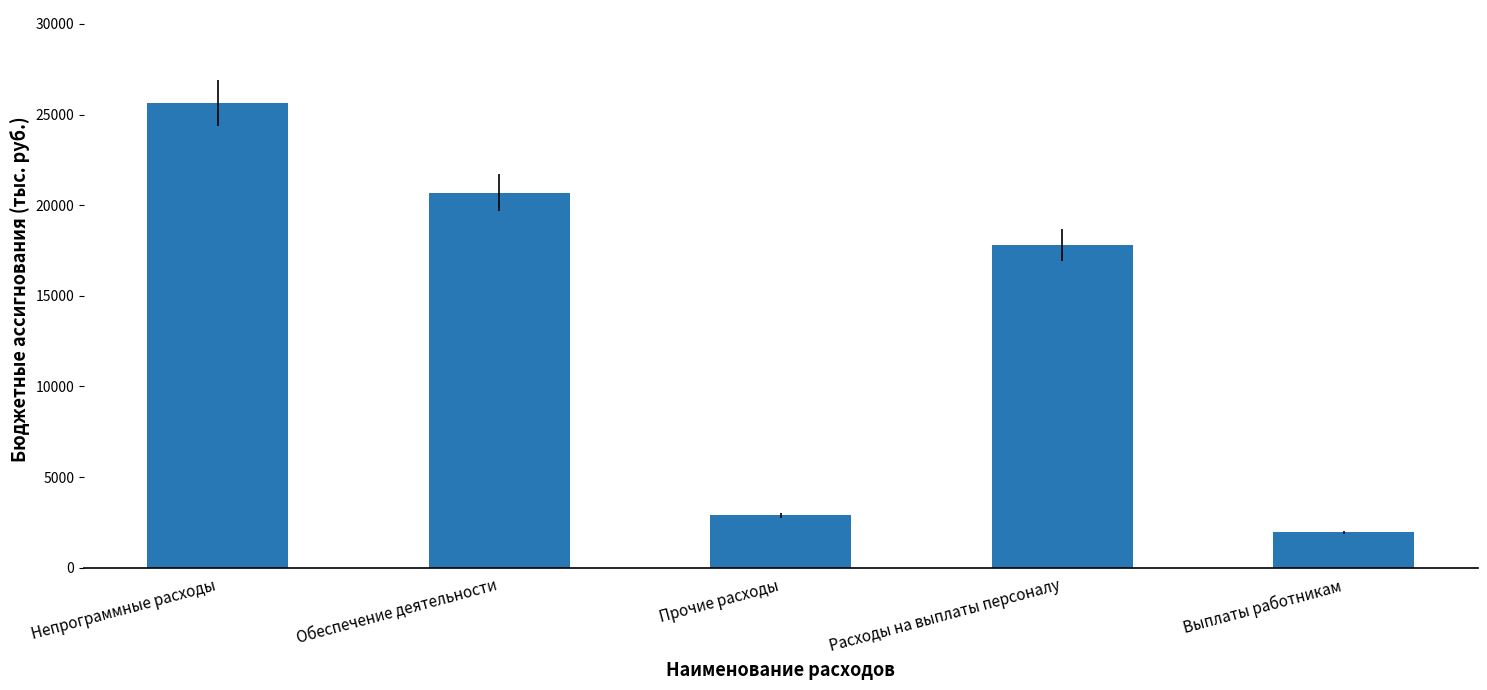

True or false: the data shows 25643.6 at Непрограммные расходы.

True